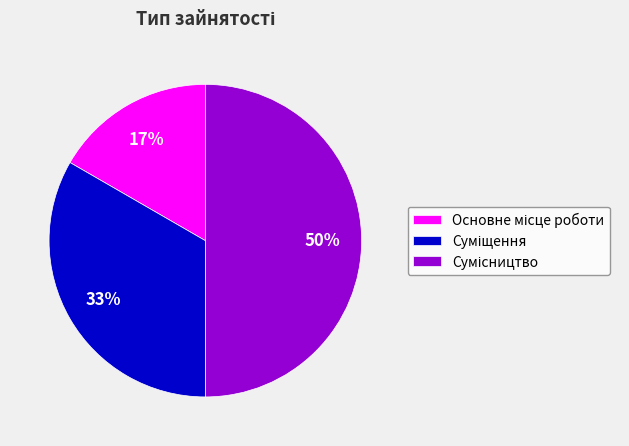

To the nearest percent, what is the average slice percentage?

33%